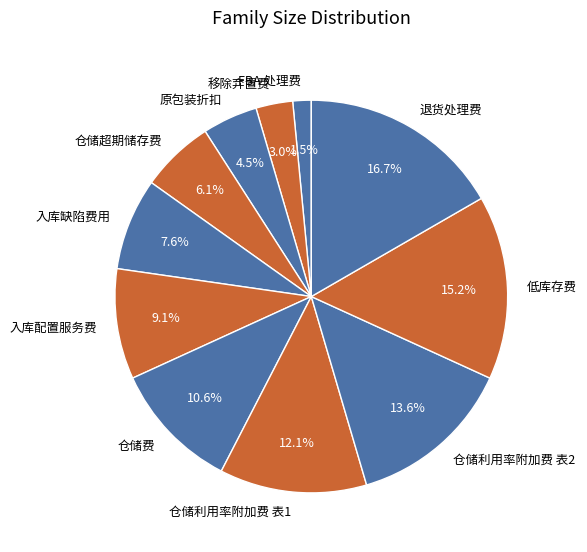

How many segments does this pie chart have?

11